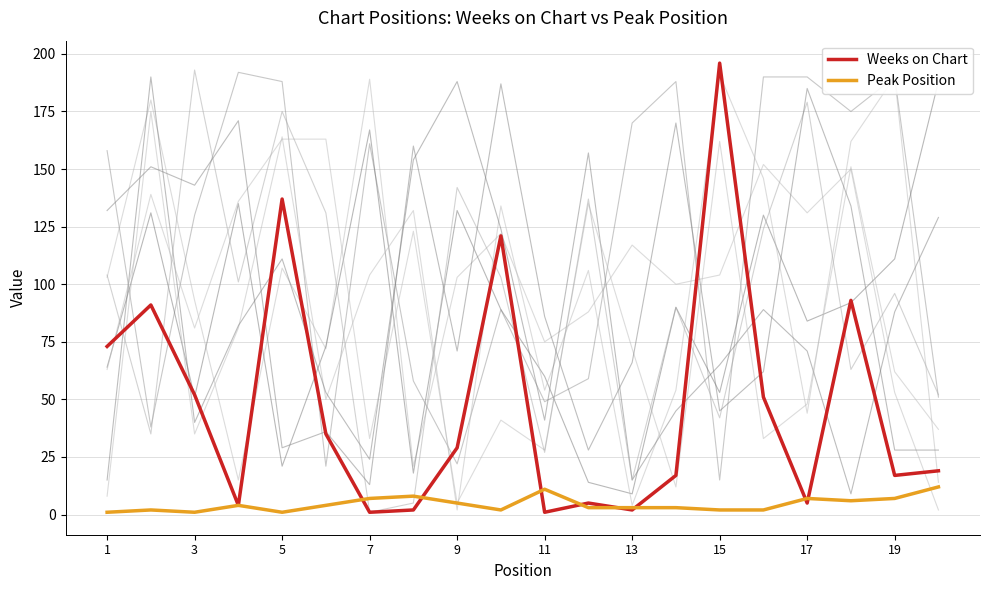

How many interior local peaks does the Peak Position series have?

5